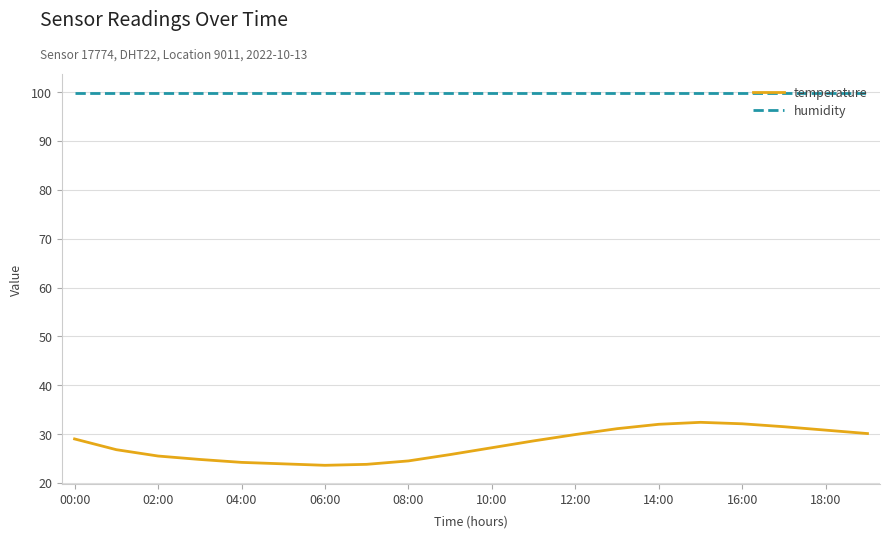

True or false: temperature and humidity cross at least once.

False